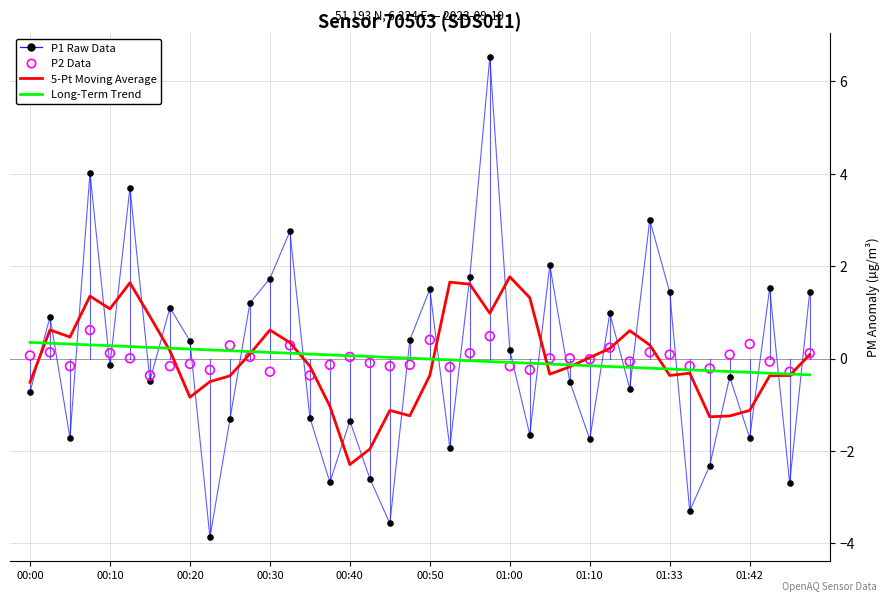

Which series has the largest total across all categories?

P2 Data